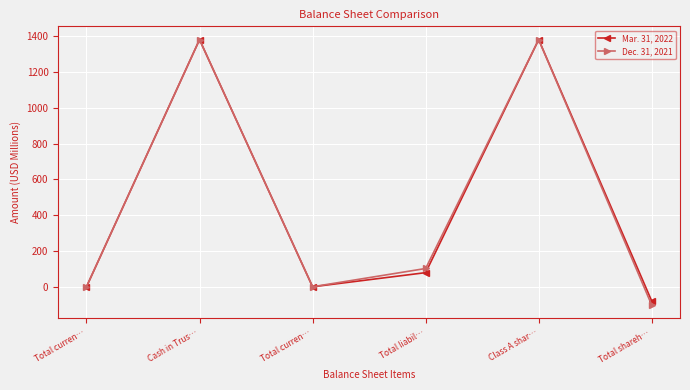

Which series changed the most between Cash in Trus… and Class A shar…?

Mar. 31, 2022